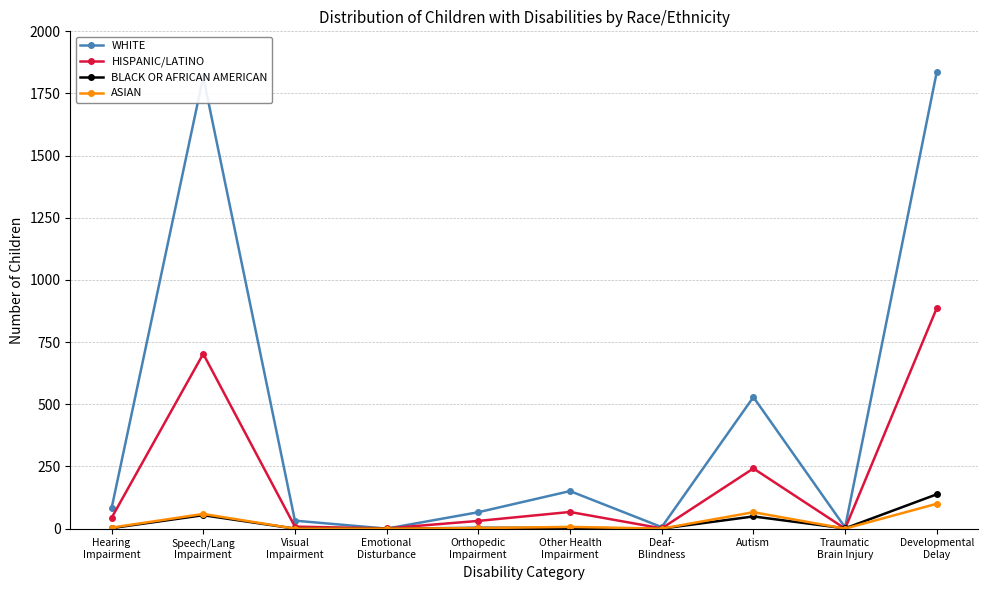

At which label is HISPANIC/LATINO closest to 443?

Autism